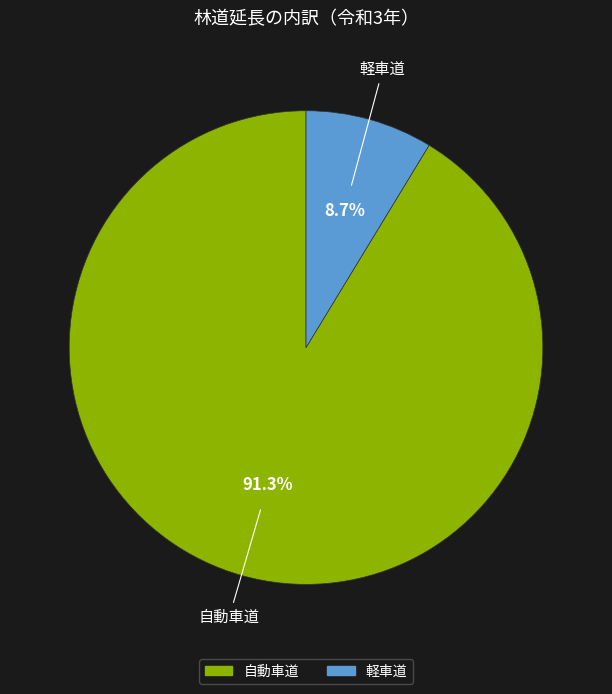

How many segments does this pie chart have?

2